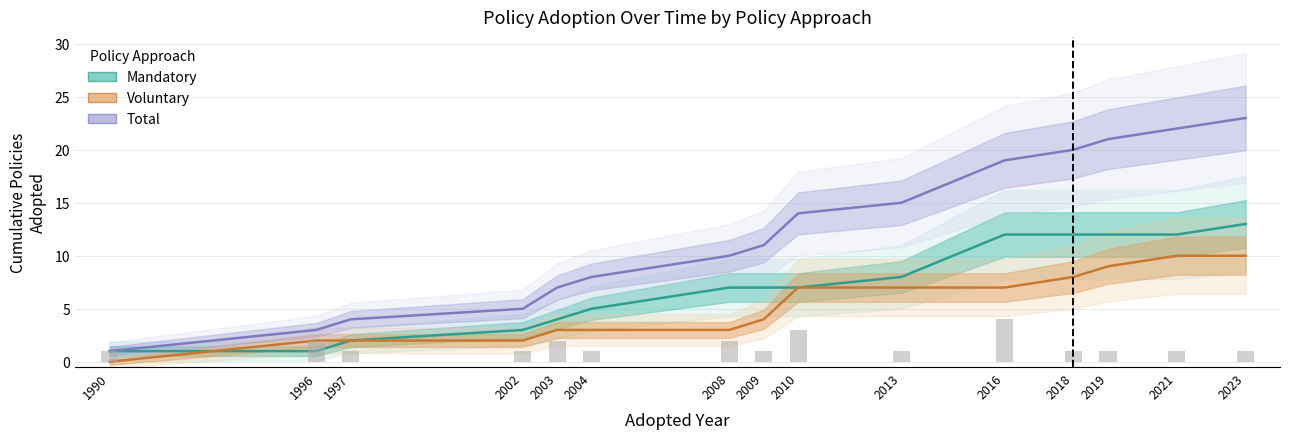

How many data points in Voluntary are above 4?

7